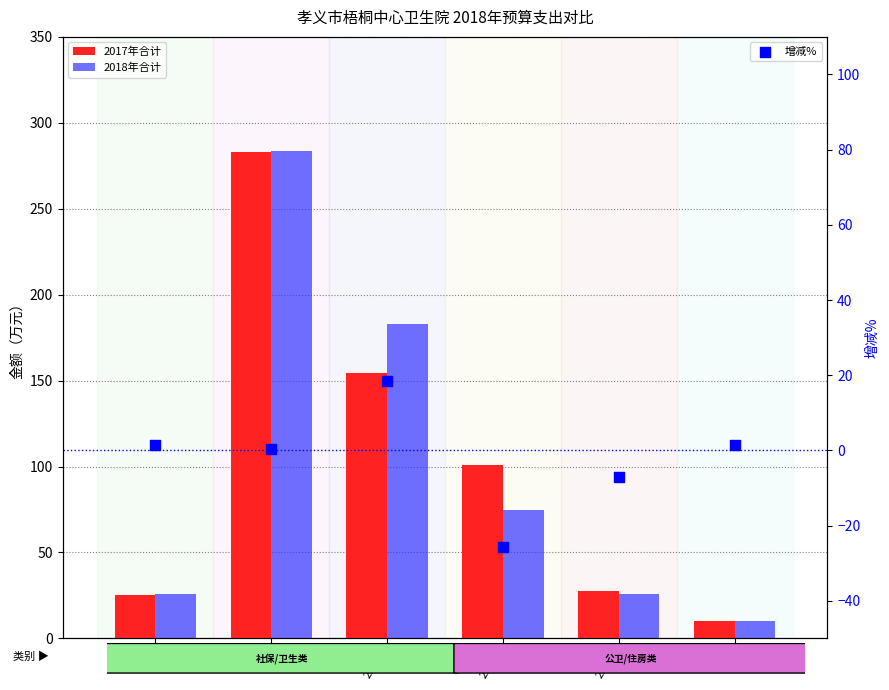

Which series has the largest total across all categories?

2018年合计